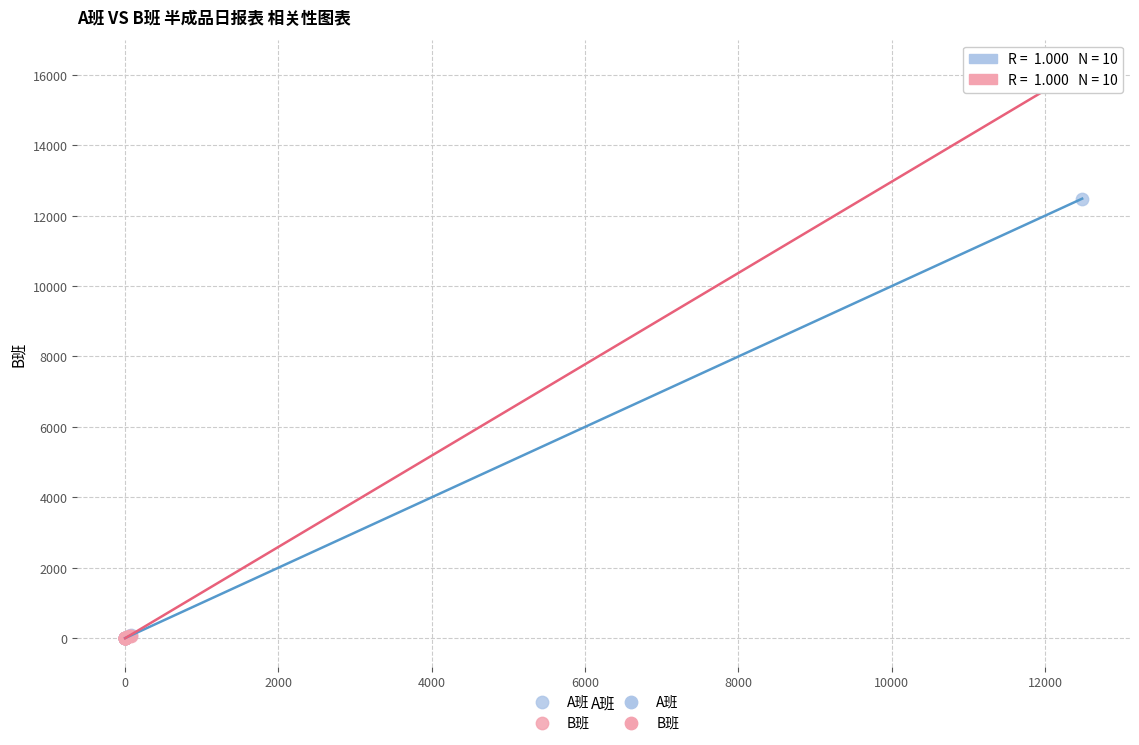

Across all series, what Y value is closest to 8094?

12483.0